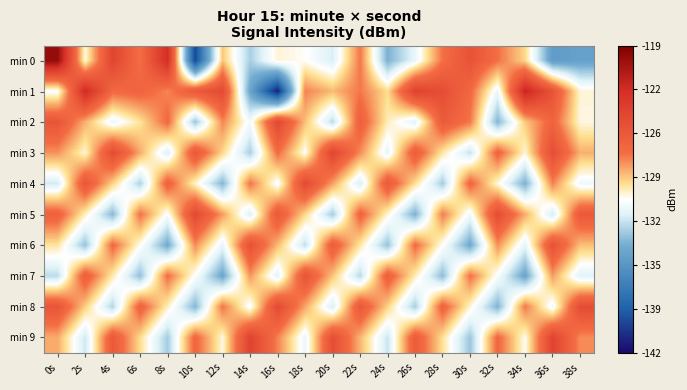

How many data points does each series have?

20